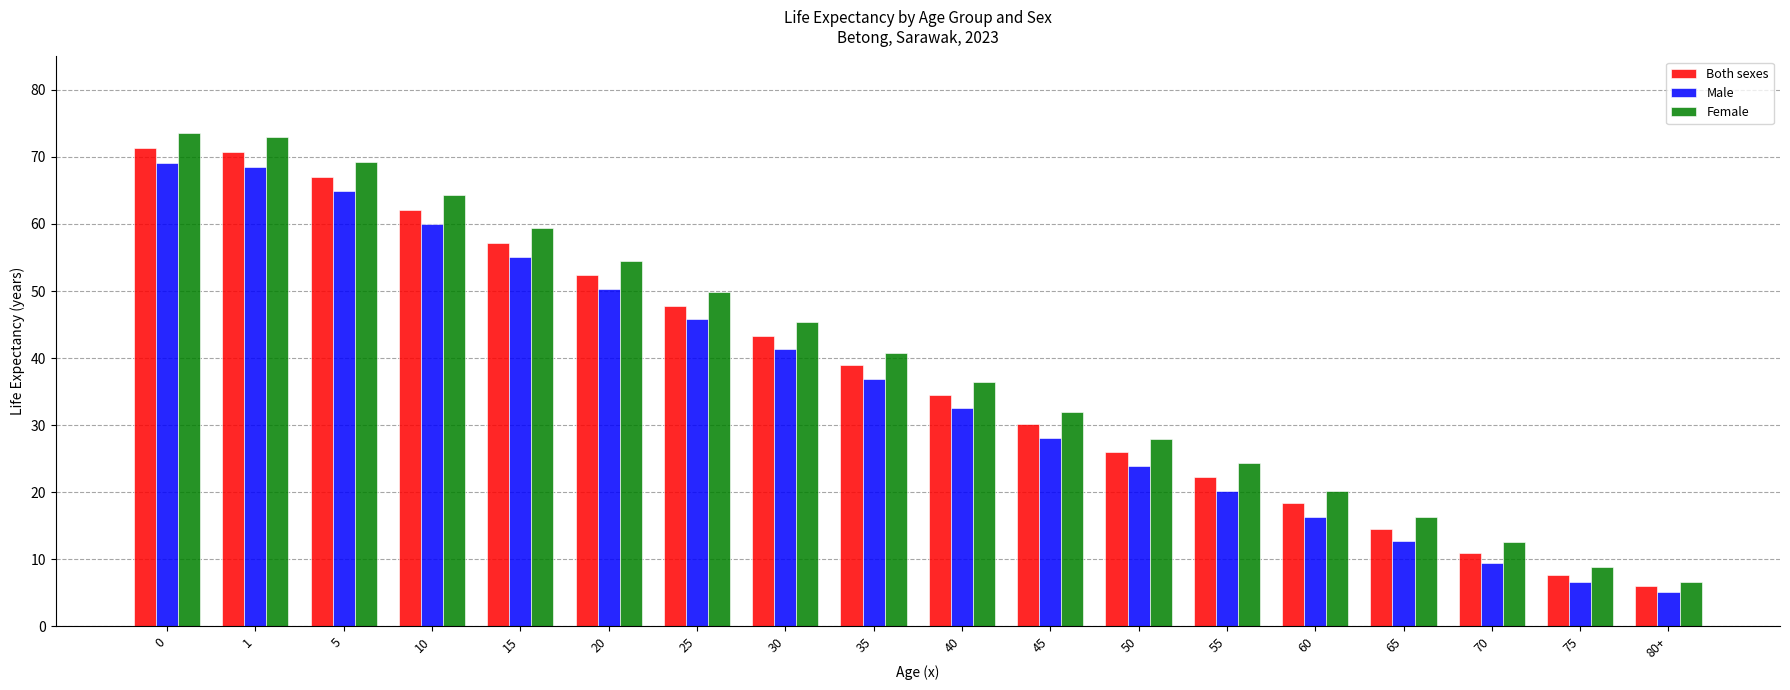

The value of Female at 25 is 19.8. True or false?

False